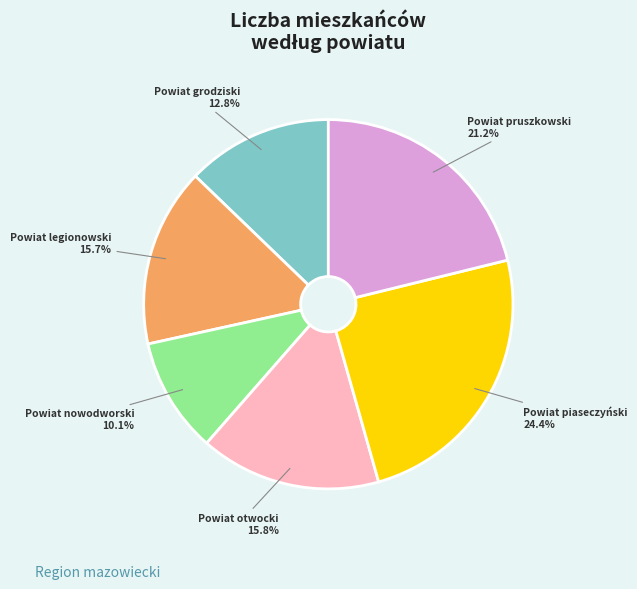

How many slices are in this pie chart?

6